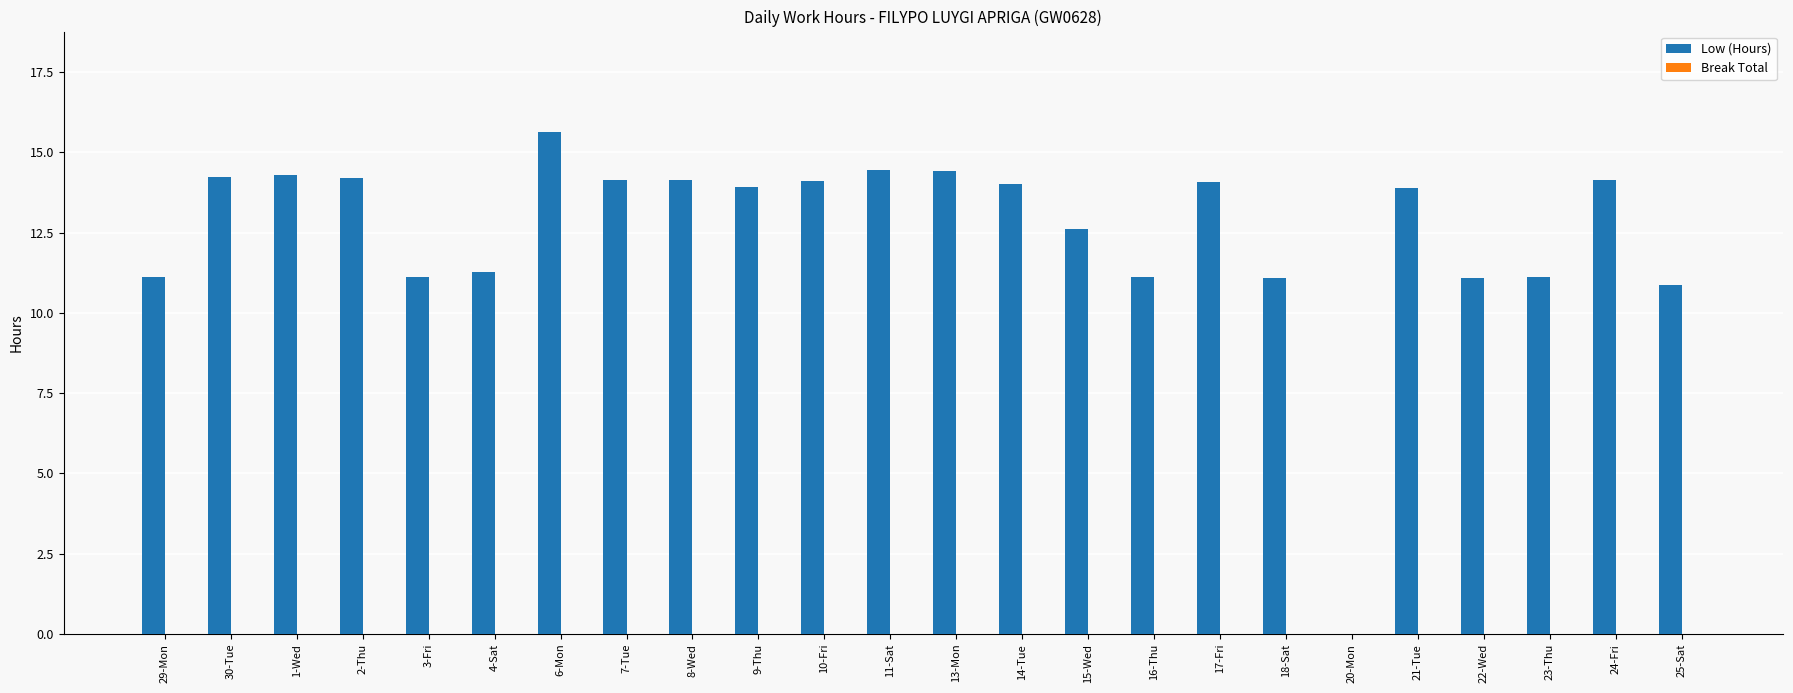

What is the greatest value displayed?

15.6